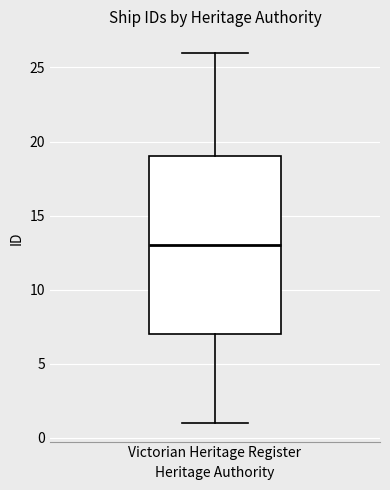

Where is the upper edge of the box for Victorian Heritage Register on the y-axis? The values are not printed on the chart, so give them approximately, as read against the axis.

19